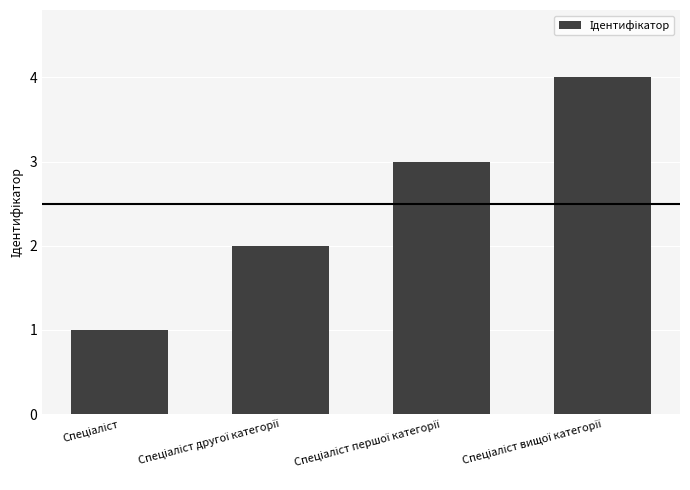

What is the greatest value displayed?

4